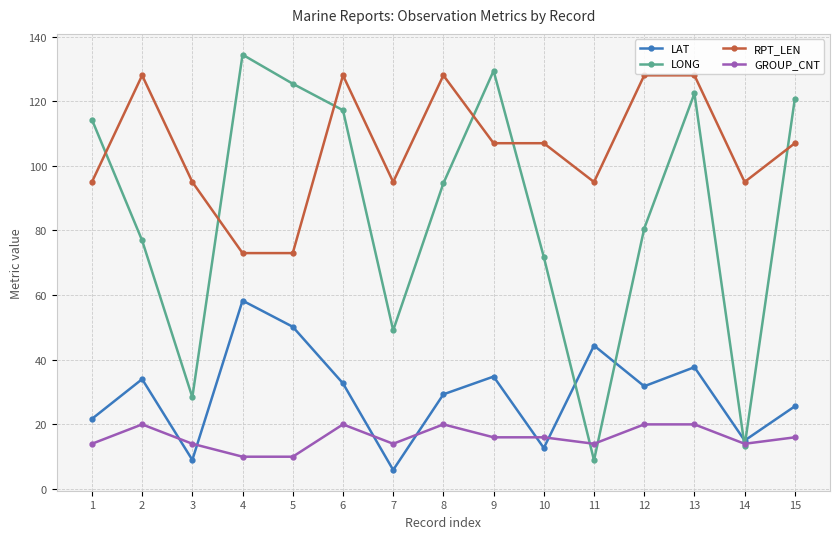

True or false: RPT_LEN has a value of 191.5 at 15.

False